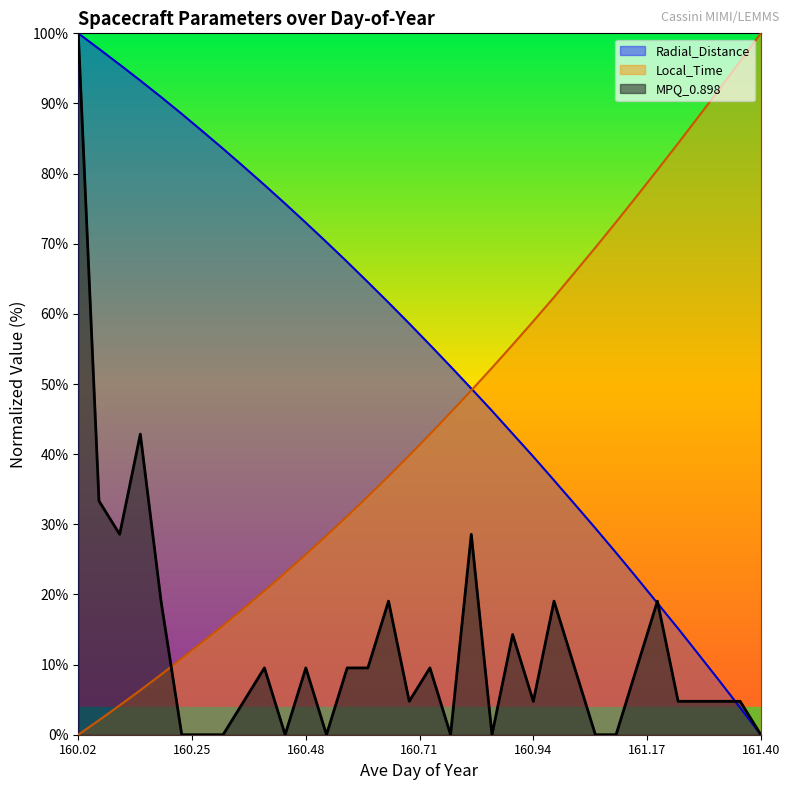

How many positive values does the MPQ_0.898 series have?

24